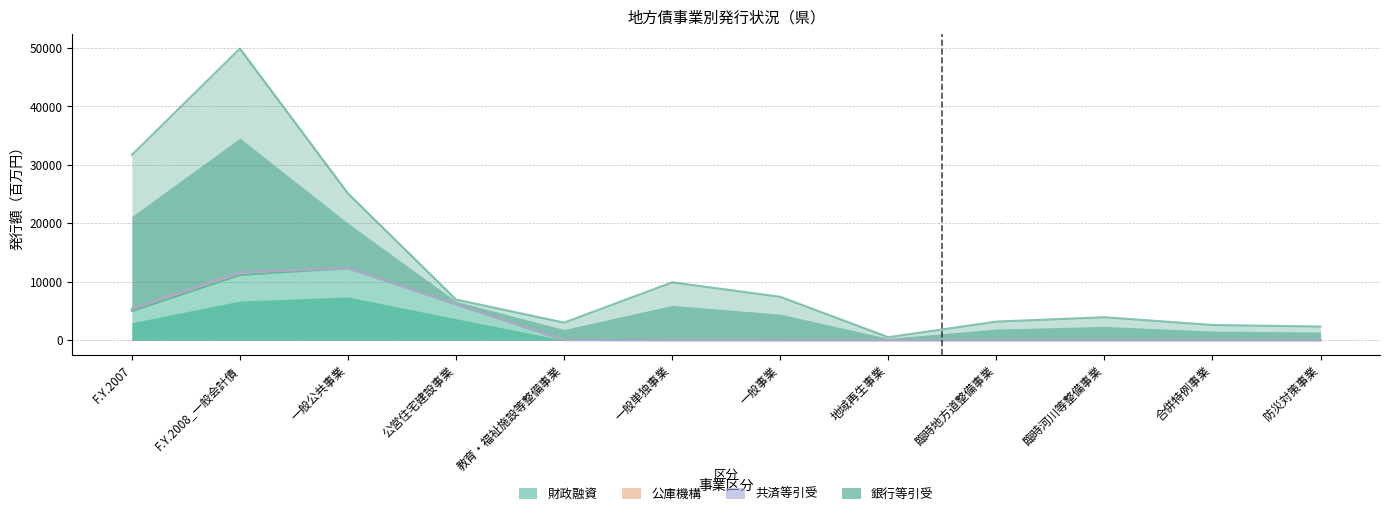

Reading right to left, what are all the values shown in this chart?

財政融資: 防災対策事業=0.0	合併特例事業=0.0	臨時河川等整備事業=0.0	臨時地方道整備事業=0.0	地域再生事業=0.0	一般事業=0.0	一般単独事業=9.9	教育・福祉施設等整備事業=9.9	公営住宅建設事業=6127.8	一般公共事業=12316.0	F.Y.2008_一般会計債=11164.6	F.Y.2007=4976.4
公庫機構: 防災対策事業=0.0	合併特例事業=0.0	臨時河川等整備事業=0.0	臨時地方道整備事業=0.0	地域再生事業=0.0	一般事業=0.0	一般単独事業=9.9	教育・福祉施設等整備事業=55.1	公営住宅建設事業=6172.9	一般公共事業=12361.2	F.Y.2008_一般会計債=11590.4	F.Y.2007=5356.9
共済等引受: 防災対策事業=0.0	合併特例事業=0.0	臨時河川等整備事業=0.0	臨時地方道整備事業=0.0	地域再生事業=0.0	一般事業=0.0	一般単独事業=9.9	教育・福祉施設等整備事業=55.1	公営住宅建設事業=6172.9	一般公共事業=12361.2	F.Y.2008_一般会計債=11590.4	F.Y.2007=5356.9
銀行等引受: 防災対策事業=2343.2	合併特例事業=2611.1	臨時河川等整備事業=3939.3	臨時地方道整備事業=3187.9	地域再生事業=521.4	一般事業=7435.1	一般単独事業=9908.9	教育・福祉施設等整備事業=3017.9	公営住宅建設事業=6963.9	一般公共事業=25113.4	F.Y.2008_一般会計債=49887.5	F.Y.2007=31692.8